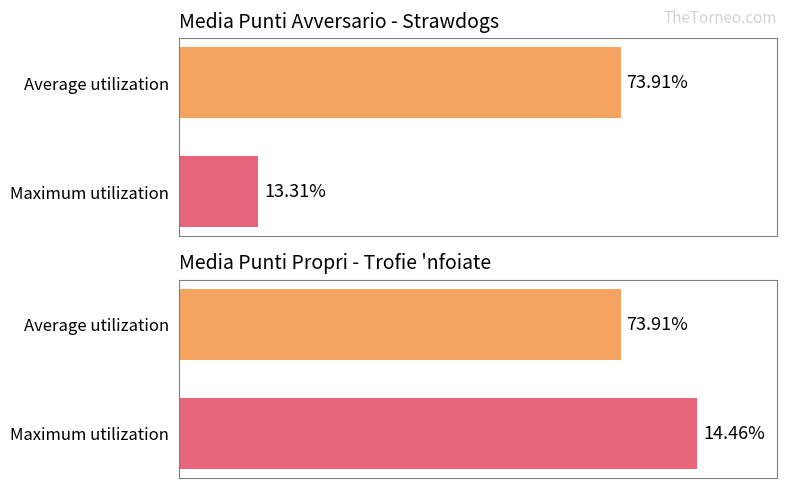

Which series has the largest range (max minus min)?

Maximum utilization